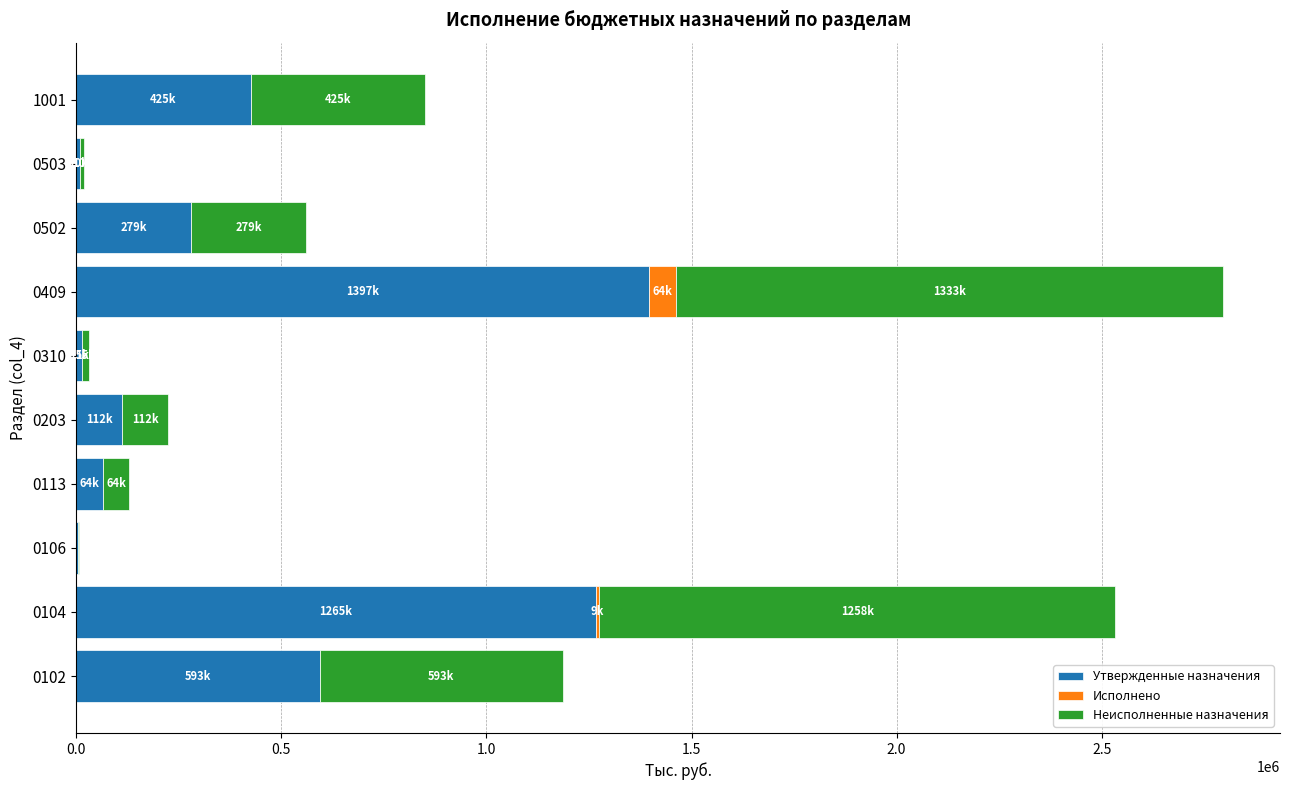

At which category is the sum across all series the highest?

0409